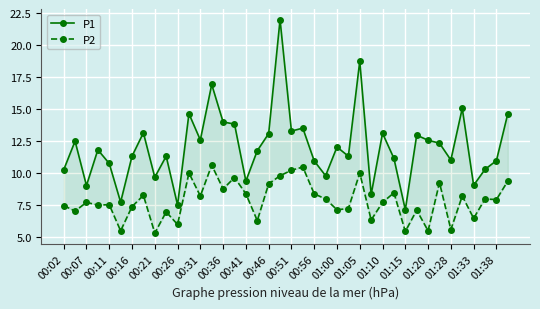

List the series in order of their peak value, highest first.

P1, P2